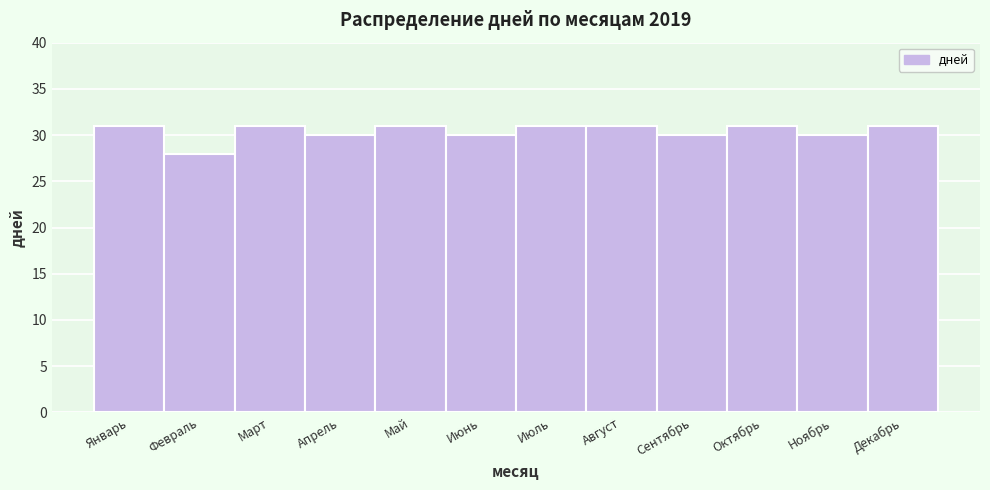

Reading left to right, transcribe all the data shown in this chart.

Январь=31	Февраль=28	Март=31	Апрель=30	Май=31	Июнь=30	Июль=31	Август=31	Сентябрь=30	Октябрь=31	Ноябрь=30	Декабрь=31